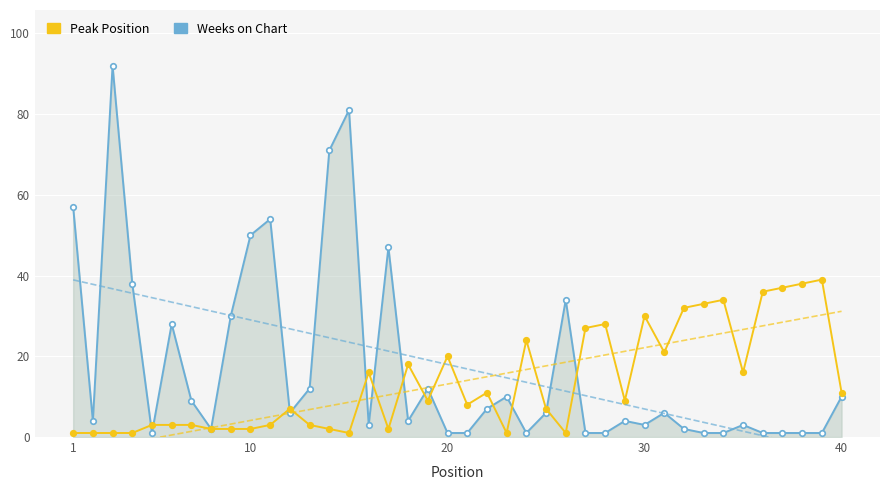

Rank the series by their maximum value, from lowest to highest.

Peak Position, Weeks on Chart